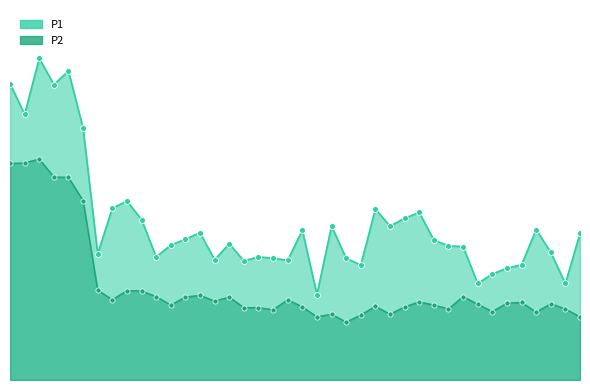

What are all the series names shown in the legend?

P1, P2